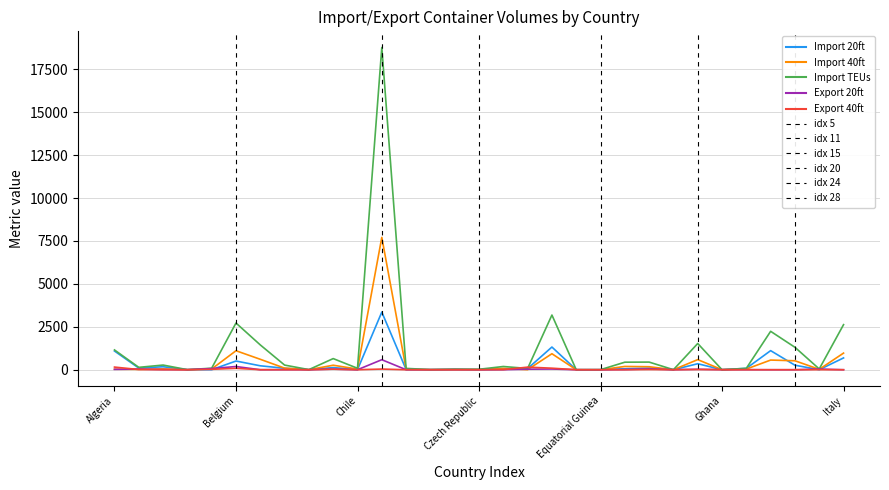

Which series has the widest spread of values?

Import TEUs